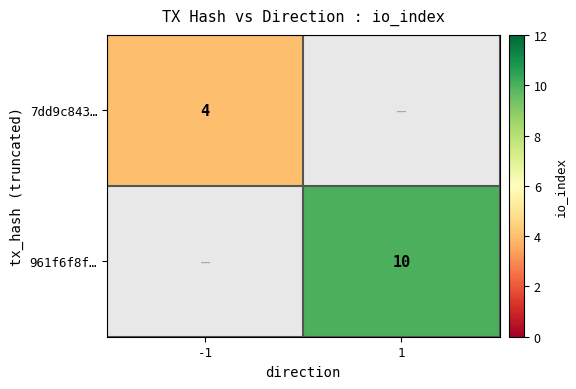

True or false: 7dd9c843… has a value of 4 at -1.

True